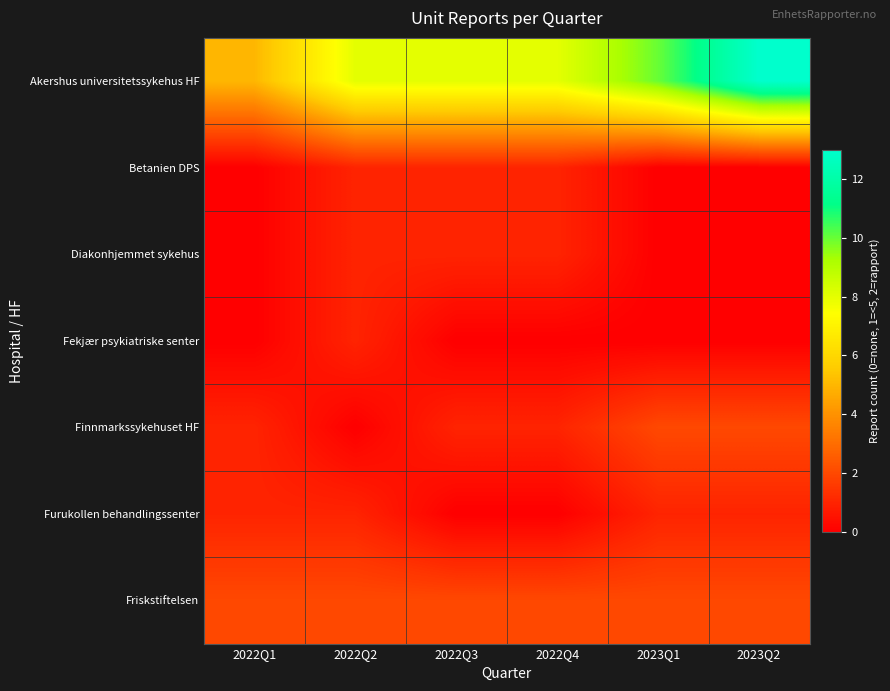

Reading left to right, list all the values displayed in this chart.

Akershus universitetssykehus HF: 2022Q1=5	2022Q2=8	2022Q3=8	2022Q4=8	2023Q1=10	2023Q2=13
Betanien DPS: 2022Q1=0	2022Q2=1	2022Q3=1	2022Q4=1	2023Q1=0	2023Q2=0
Diakonhjemmet sykehus: 2022Q1=0	2022Q2=1	2022Q3=1	2022Q4=1	2023Q1=0	2023Q2=0
Fekjær psykiatriske senter: 2022Q1=0	2022Q2=1	2022Q3=0	2022Q4=0	2023Q1=0	2023Q2=0
Finnmarkssykehuset HF: 2022Q1=1	2022Q2=0	2022Q3=1	2022Q4=1	2023Q1=2	2023Q2=2
Furukollen behandlingssenter: 2022Q1=1	2022Q2=1	2022Q3=0	2022Q4=0	2023Q1=1	2023Q2=1
Friskstiftelsen: 2022Q1=2	2022Q2=2	2022Q3=2	2022Q4=2	2023Q1=2	2023Q2=2